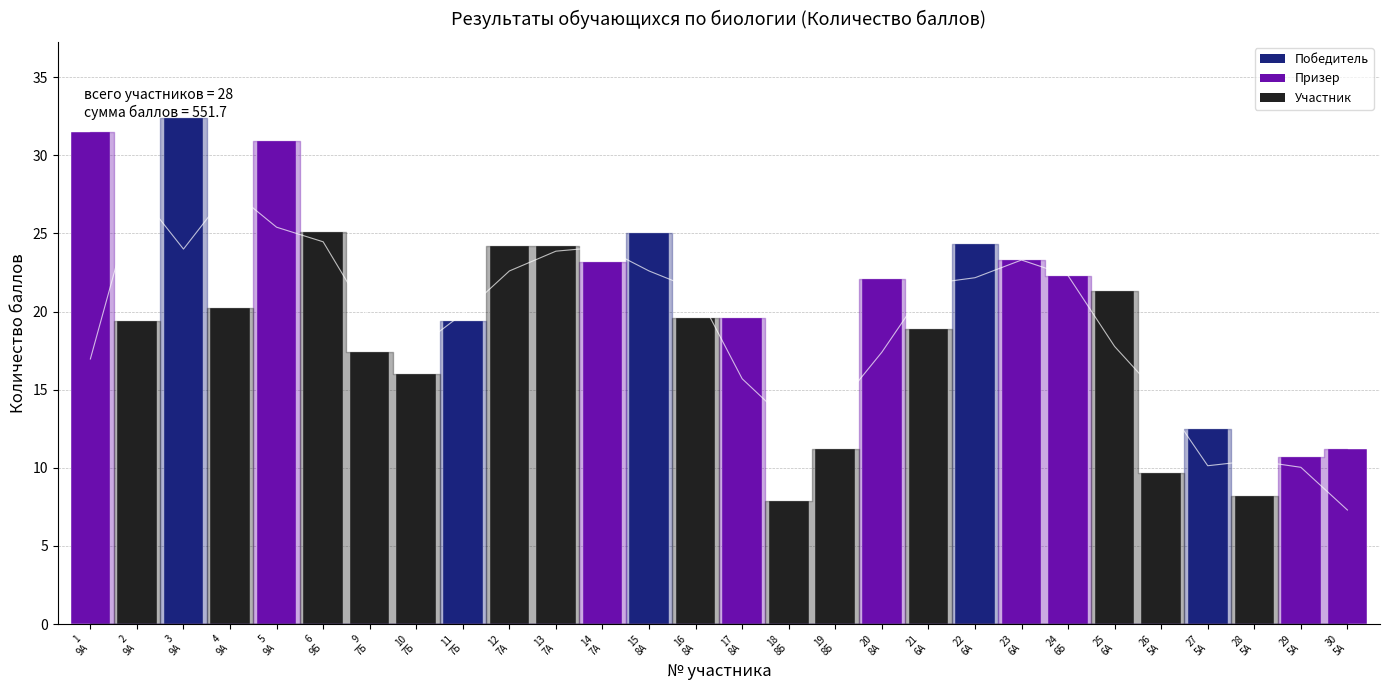

List the labels in order of value, largest first.

3 9А, 1 9А, 5 9А, 6 9Б, 15 8А, 22 6А, 12 7А, 13 7А, 23 6А, 14 7А, 24 6Б, 20 8А, 25 6А, 4 9А, 16 8А, 17 8А, 2 9А, 11 7Б, 21 6А, 9 7Б, 10 7Б, 27 5А, 19 8Б, 30 5А, 29 5А, 26 5А, 28 5А, 18 8Б